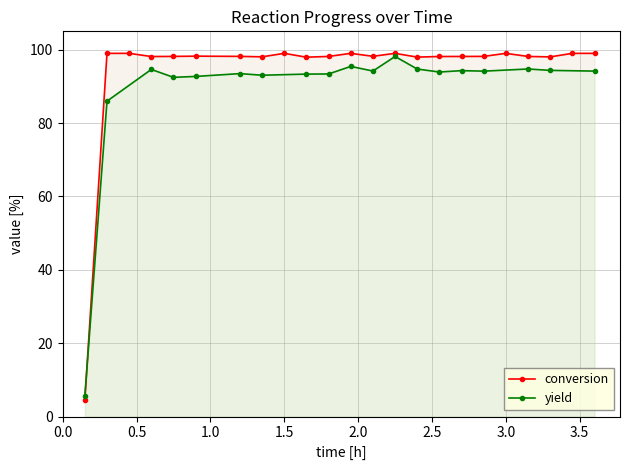

What is the lowest value of the conversion series?

4.4